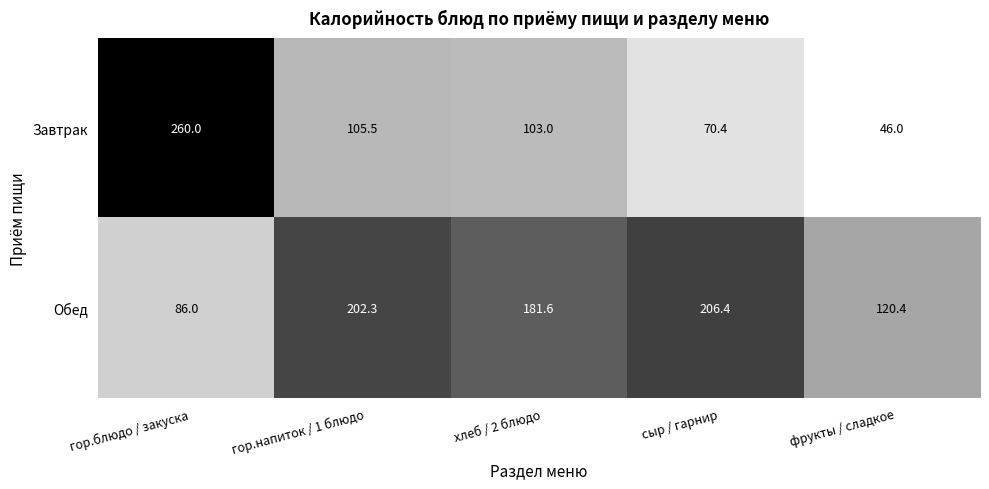

What is the spread (max minus min) of values at гор.напиток / 1 блюдо?

96.8